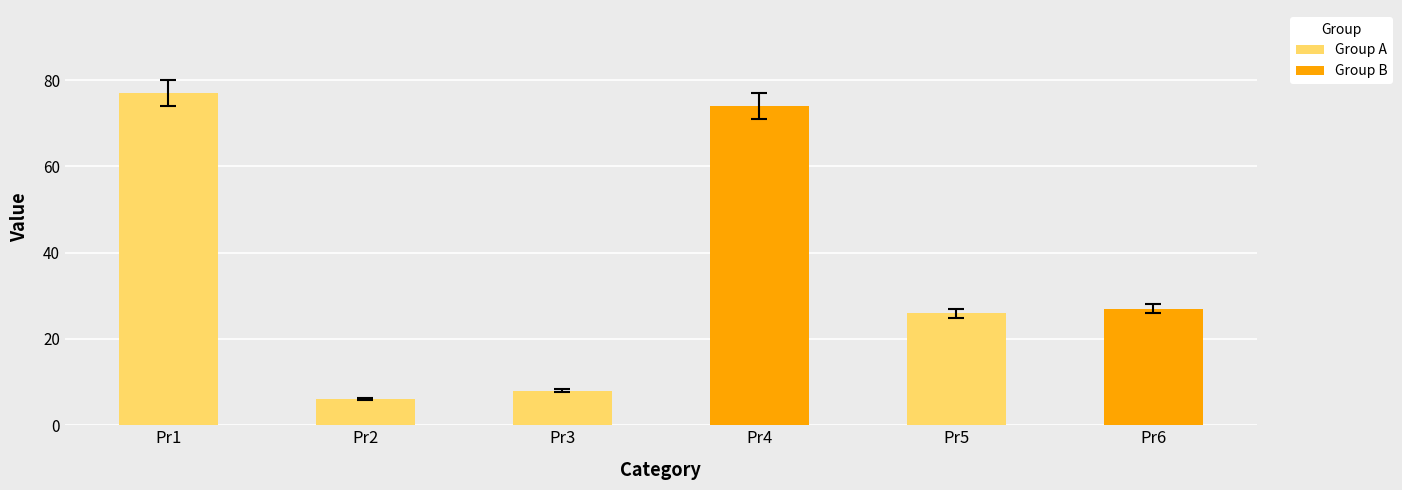

Reading left to right, extract all data points from this chart.

Pr1=77	Pr2=6	Pr3=8	Pr4=74	Pr5=26	Pr6=27